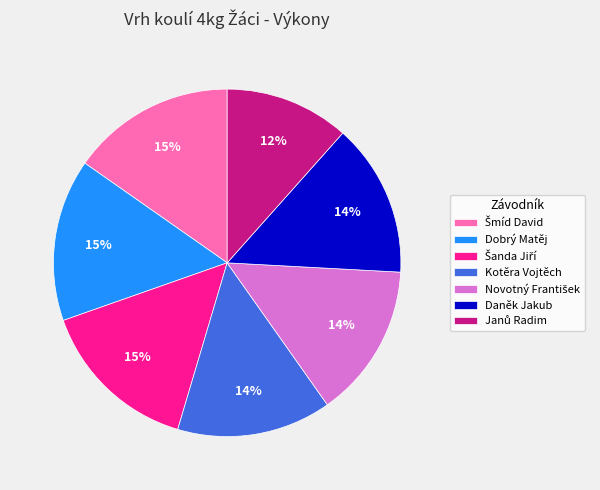

To the nearest percent, what is the average slice percentage?

14%